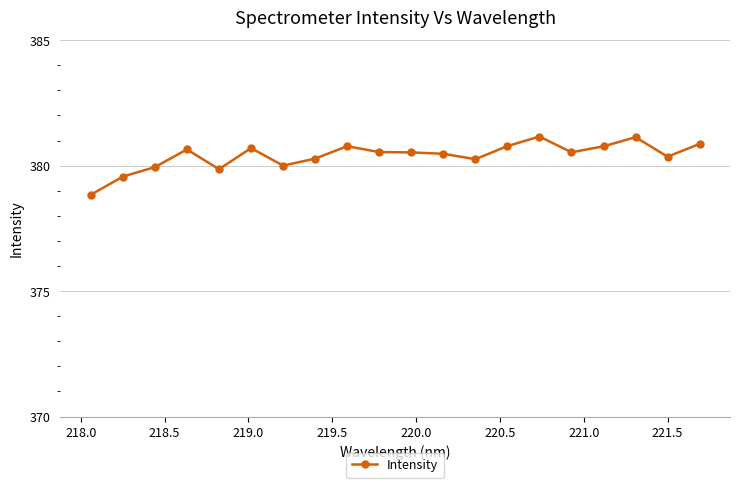

What is the minimum value shown in the chart?

378.8